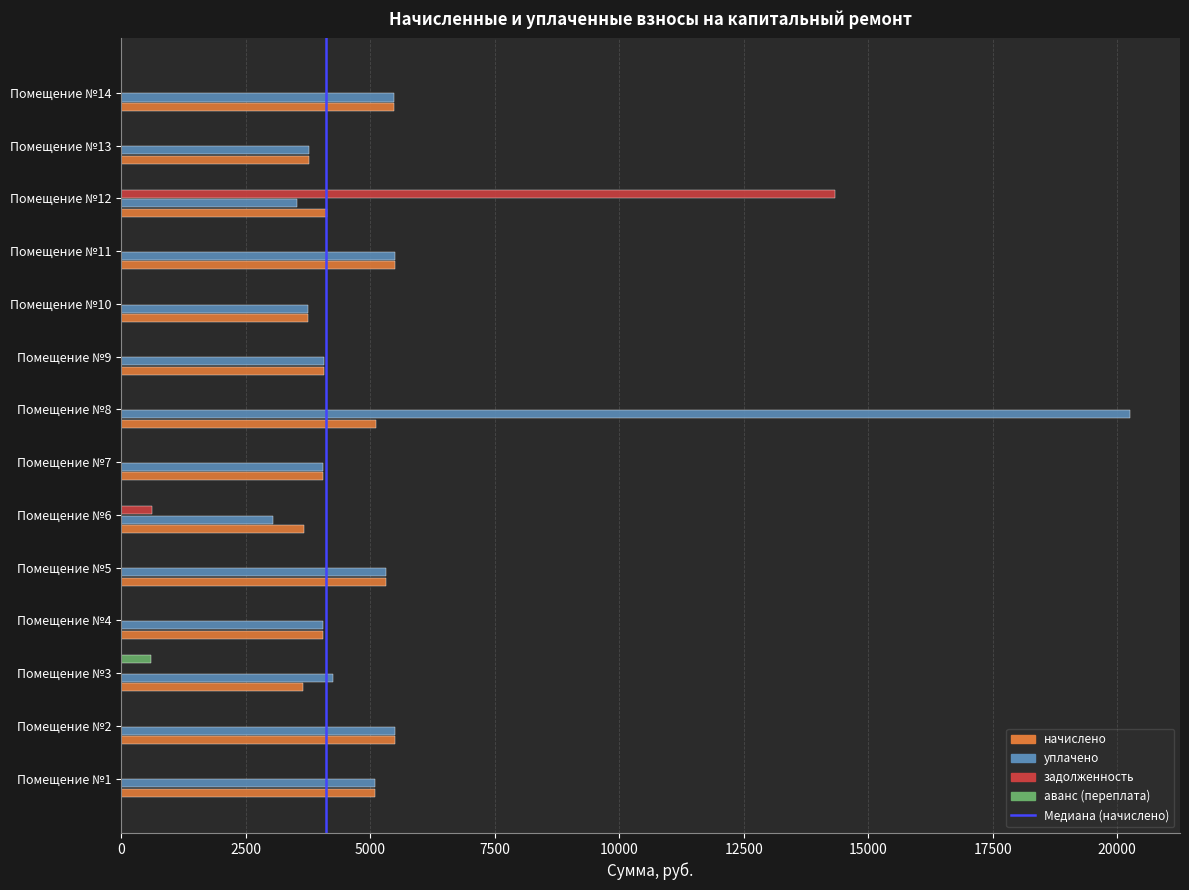

The value of задолженность at Помещение №6 is 611.3. True or false?

True